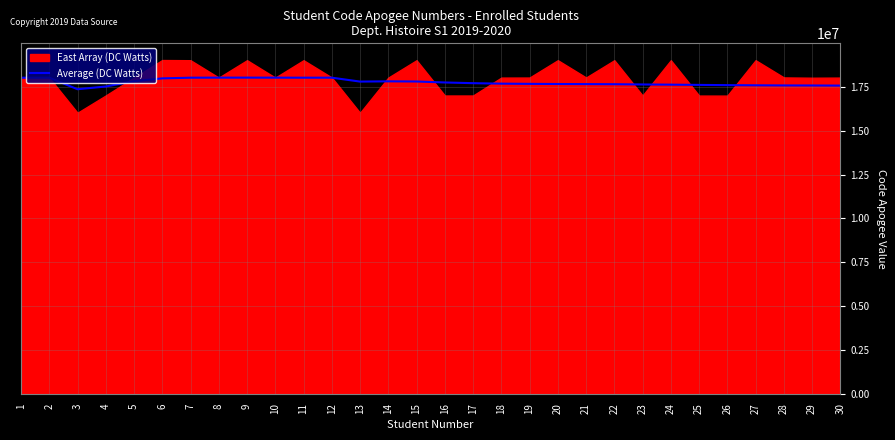

The value of Average (DC Watts) at 30 is 17581723. True or false?

True